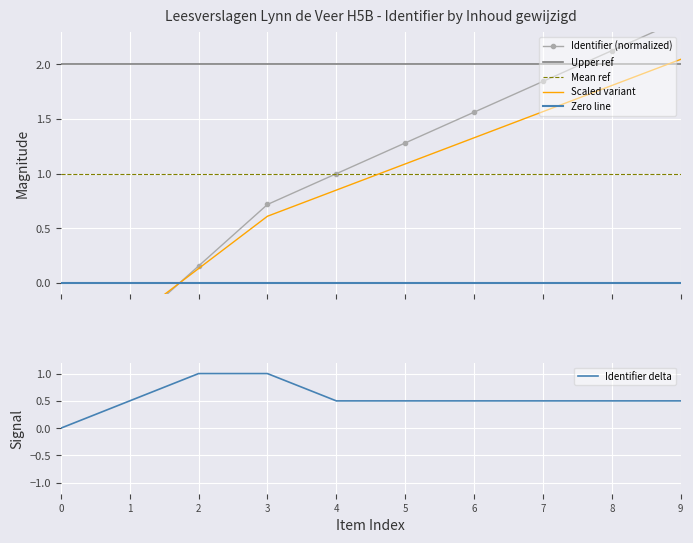

True or false: Mean ref has more than 1 points higher than both neighbors.

False